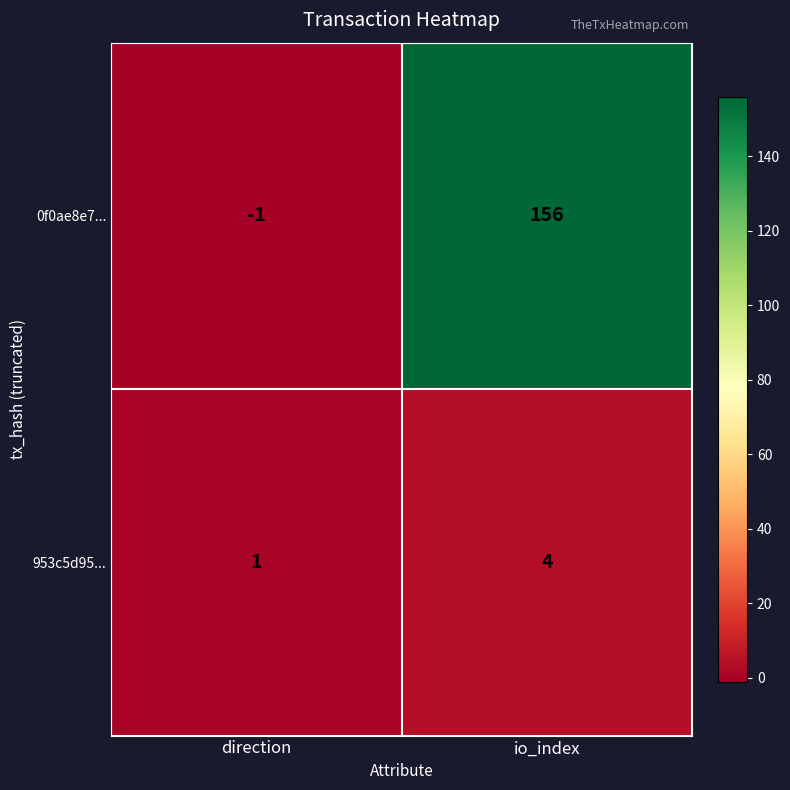

Rank the series by their average value, from lowest to highest.

953c5d95..., 0f0ae8e7...